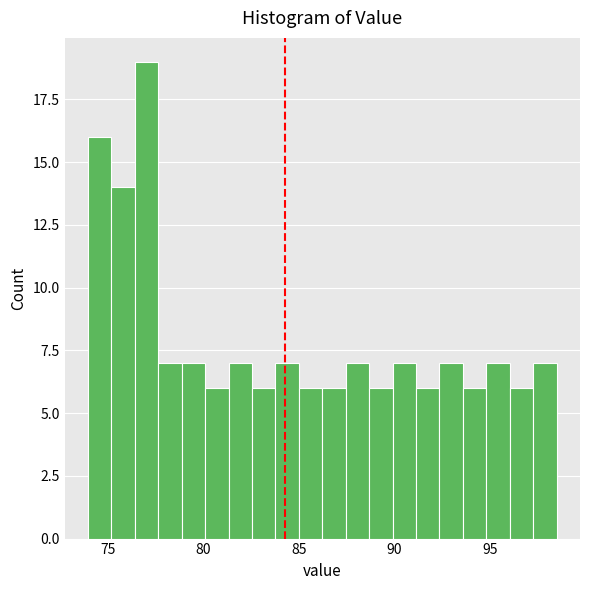

Read against the x-axis, roughly where is the centre of the tallest bar?

77.0